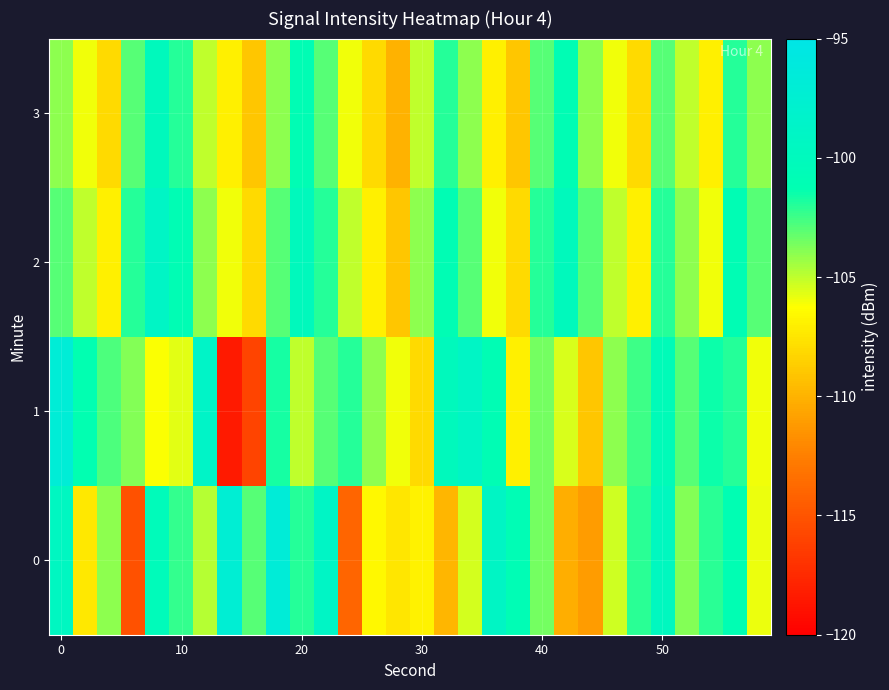

Which series has the largest total across all categories?

2